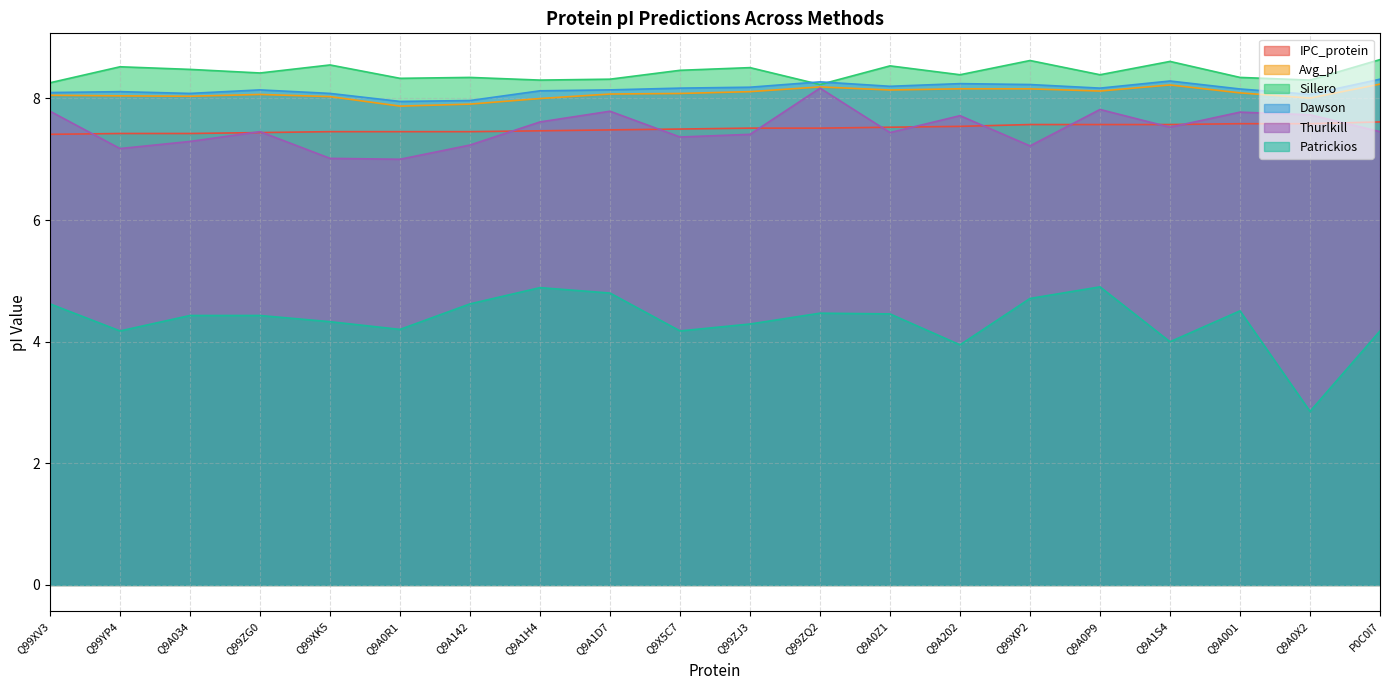

Is it true that Patrickios equals 4.5 at Q9A0Z1?

True